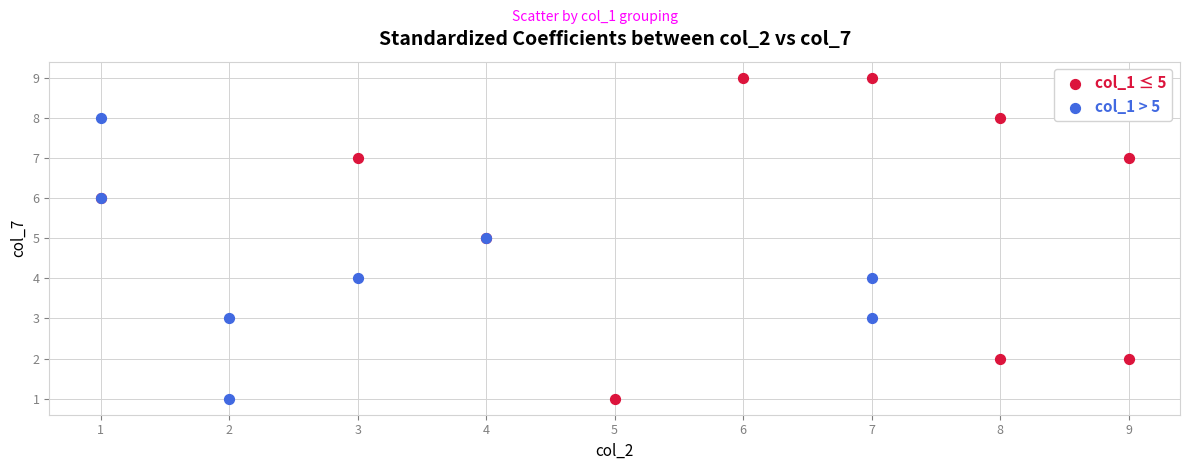

Which series reaches the maximum Y coordinate?

col_1 ≤ 5